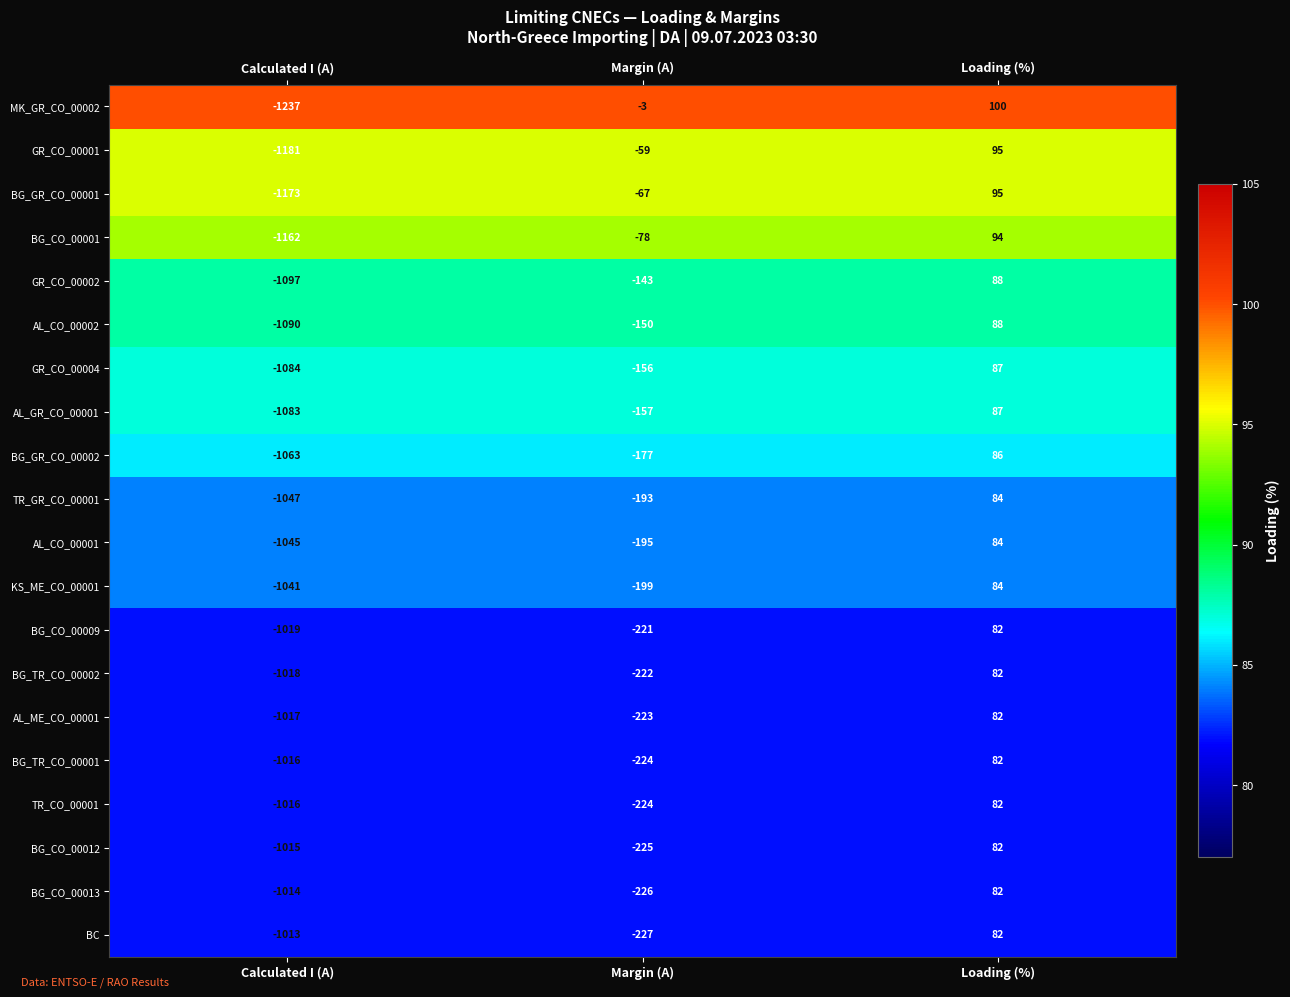

Which series changed the most between Calculated I (A) and Margin (A)?

MK_GR_CO_00002